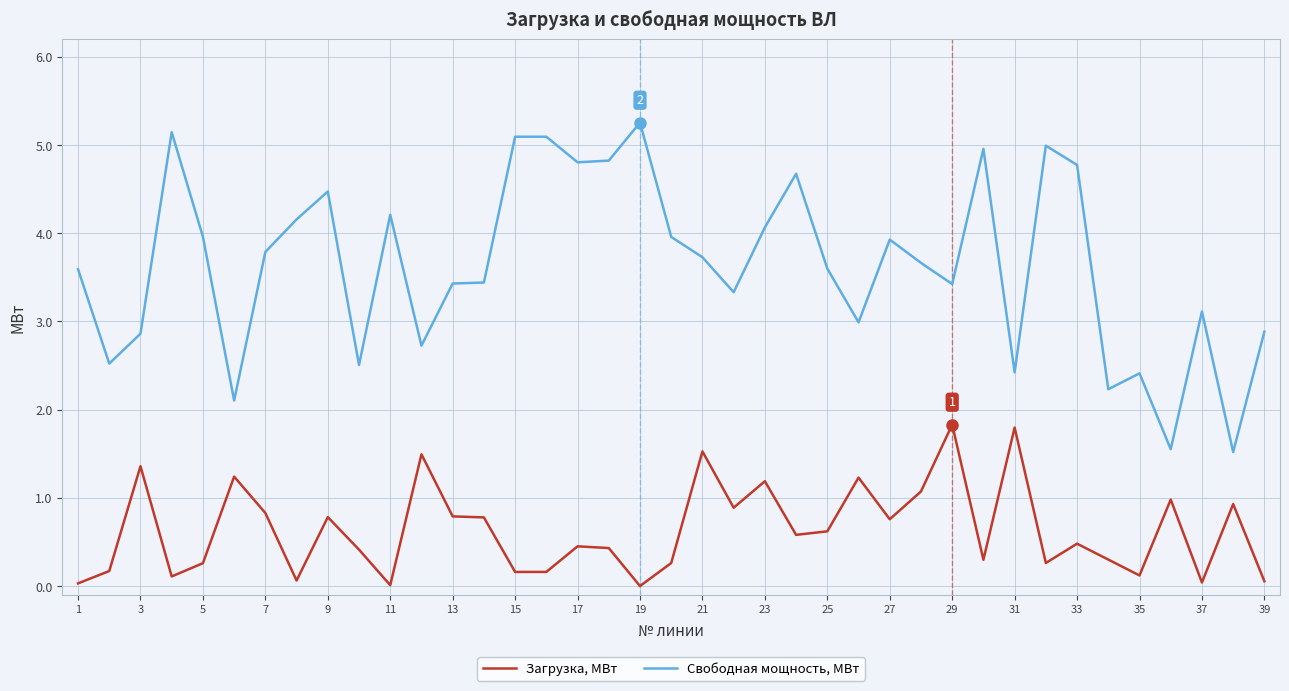

What is the difference between the maximum and minimum values in the Свободная мощность, МВт series?

3.7